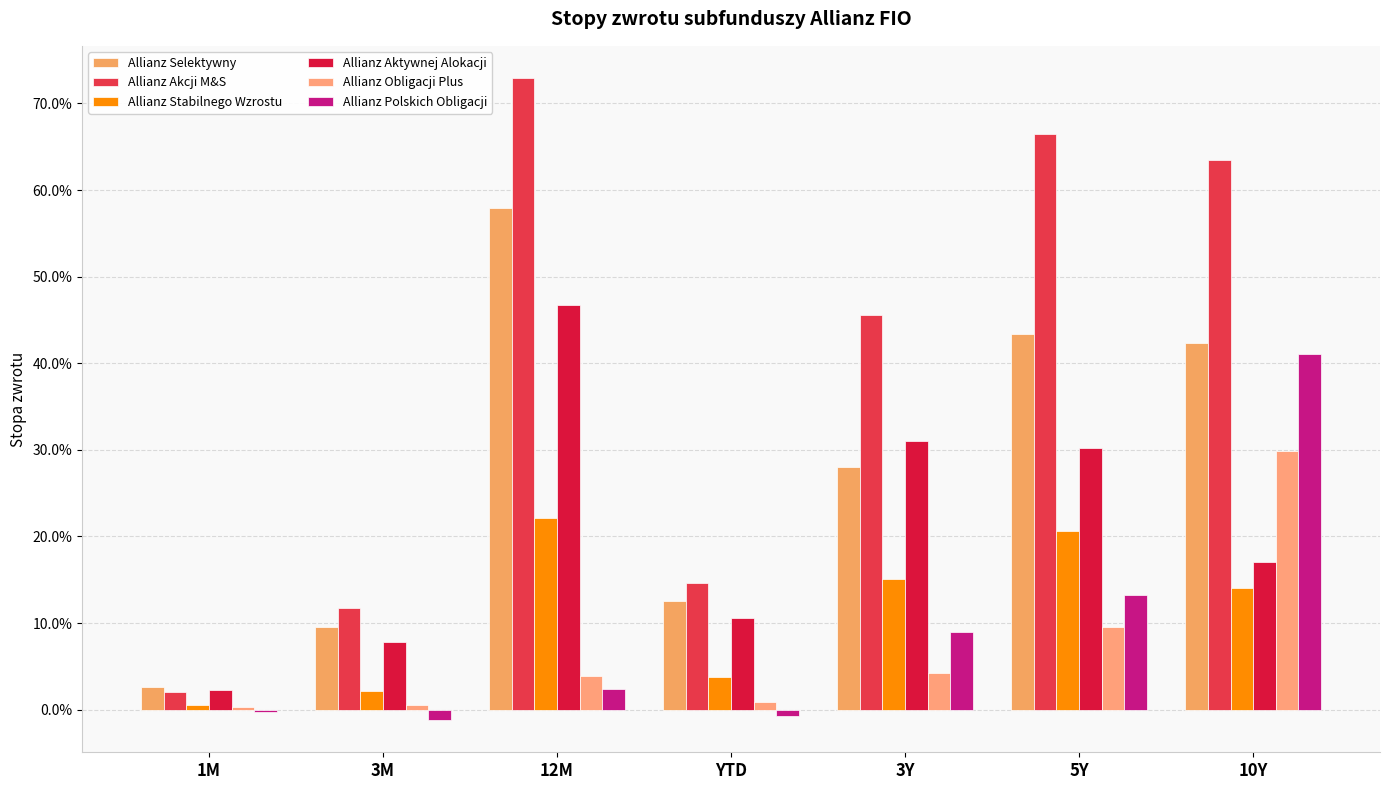

What position from the right is 5Y?

2